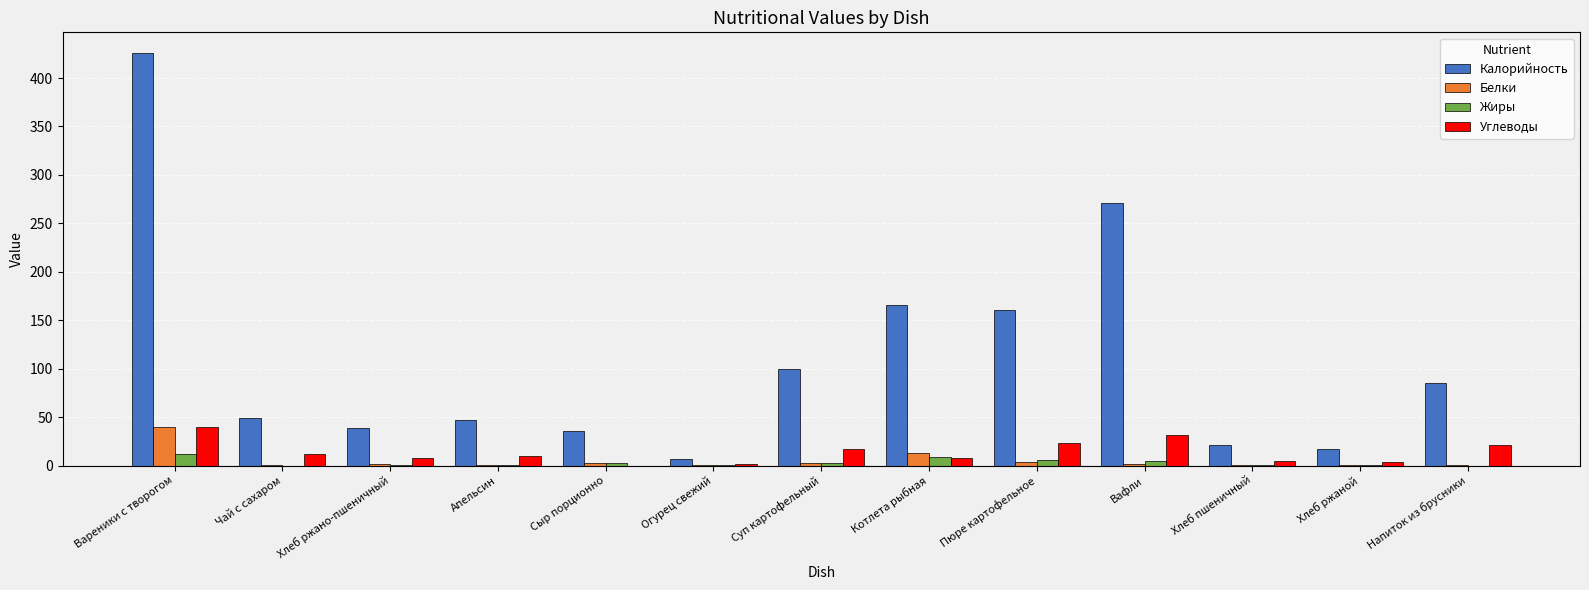

Where does the Калорийность series first go above 48?

Вареники с творогом